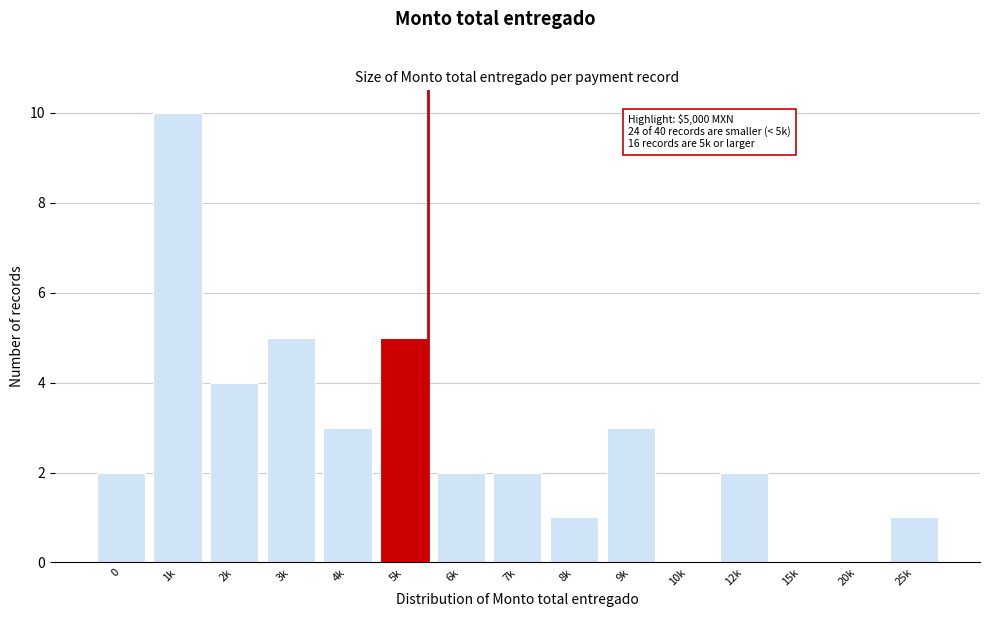

Reading right to left, what are all the values shown in this chart?

25k=1	20k=0	15k=0	12k=2	10k=0	9k=3	8k=1	7k=2	6k=2	5k=5	4k=3	3k=5	2k=4	1k=10	0=2